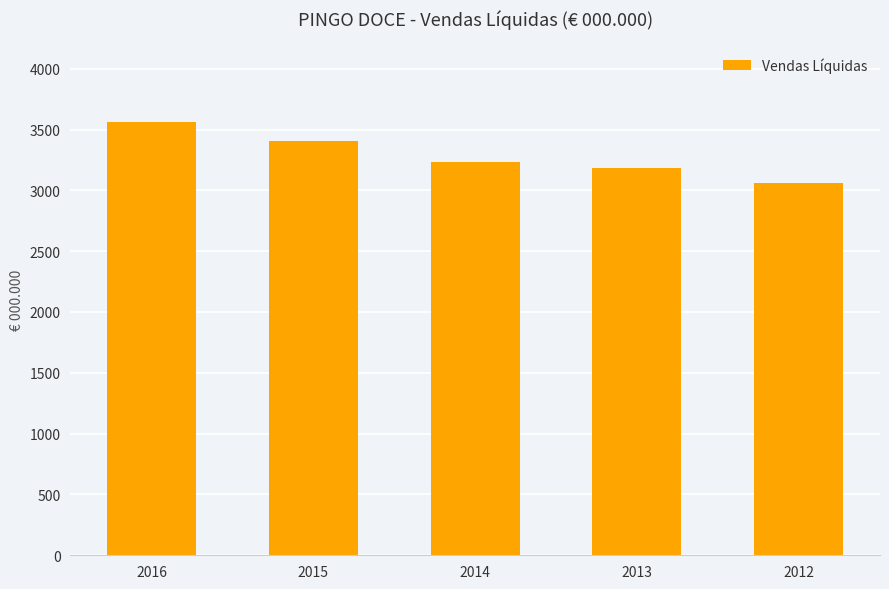

What is the change in value from 2015 to 2012?

-344